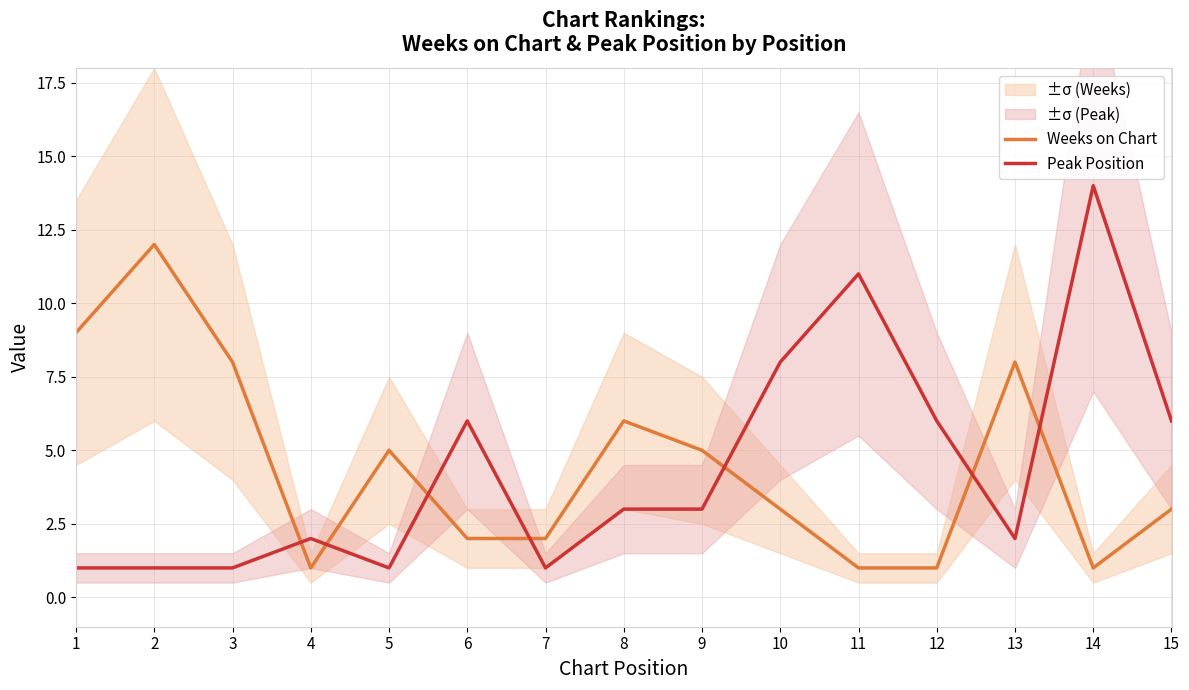

Reading left to right, transcribe all the data shown in this chart.

Weeks on Chart: 9	12	8	1	5	2	2	6	5	3	1	1	8	1	3
Peak Position: 1	1	1	2	1	6	1	3	3	8	11	6	2	14	6